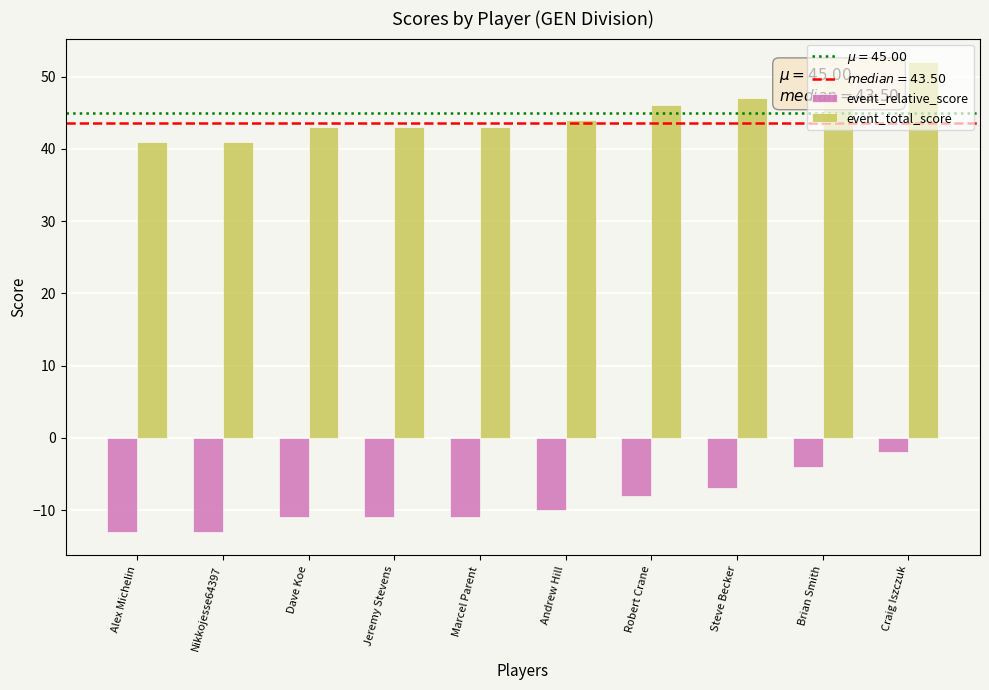

What is the label of the 8th bar from the left?

Steve Becker